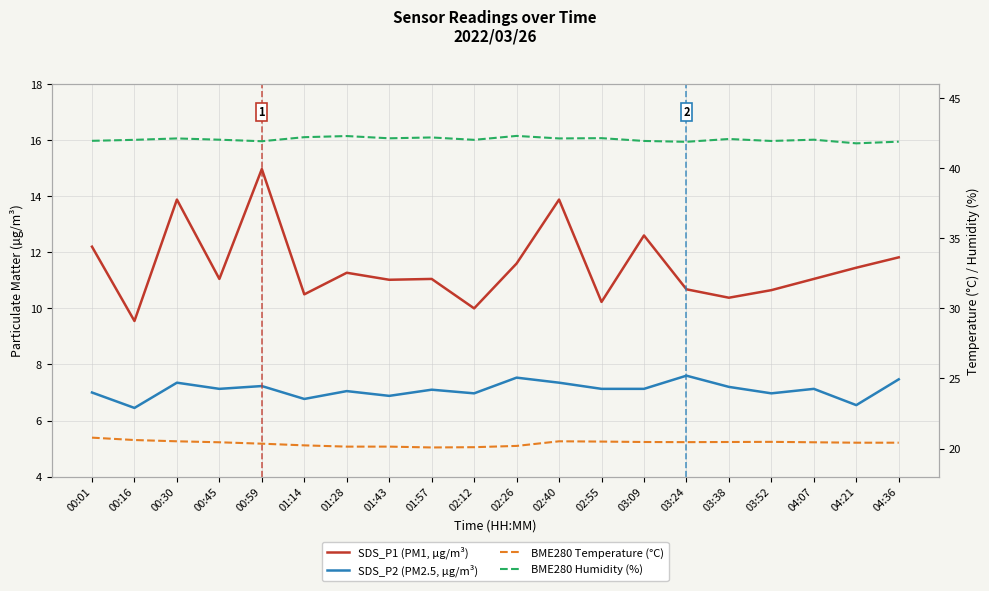

Between 01:28 and 02:40, which series saw the biggest shift?

SDS_P1 (PM1, µg/m³)